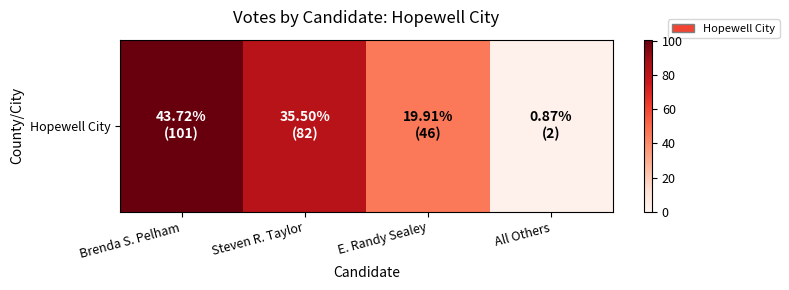

Approximately how many times larger is the value at E. Randy Sealey compared to Steven R. Taylor?

0.6